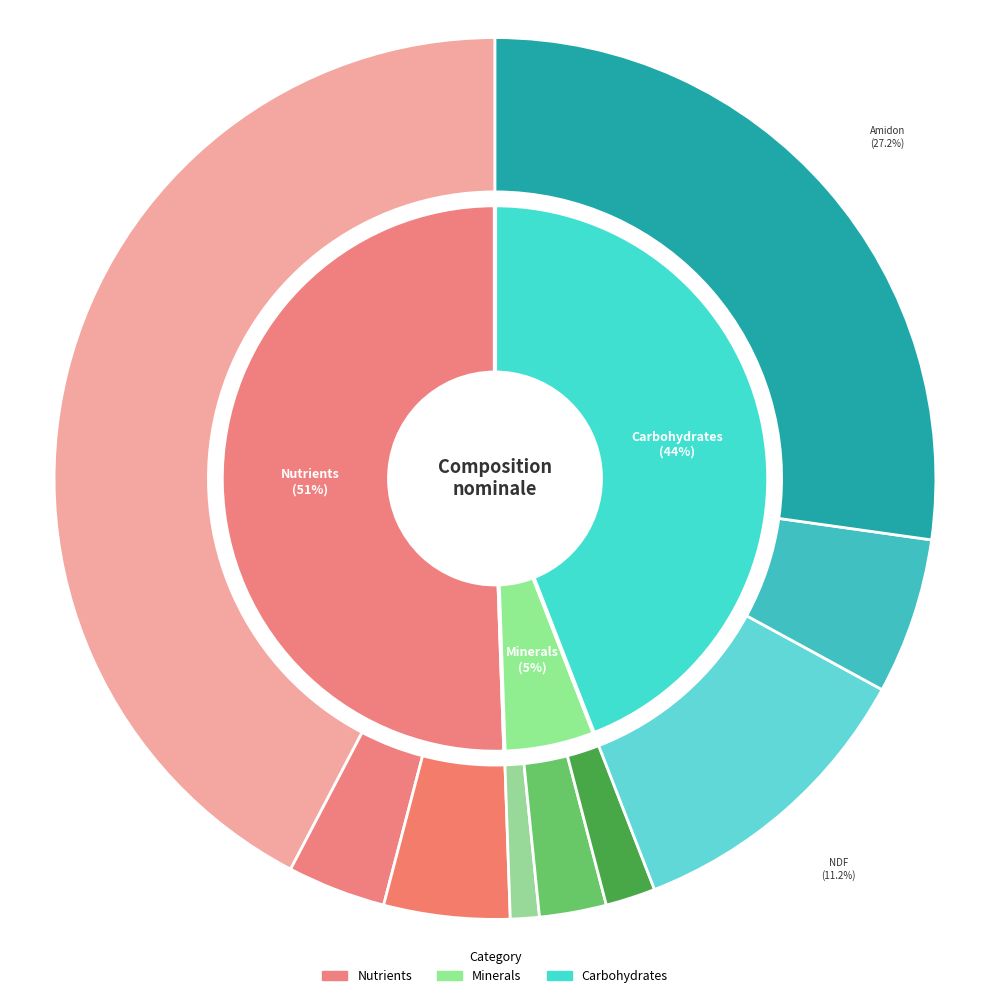

To the nearest percent, what portion does Cendres insolubles represent?

2%